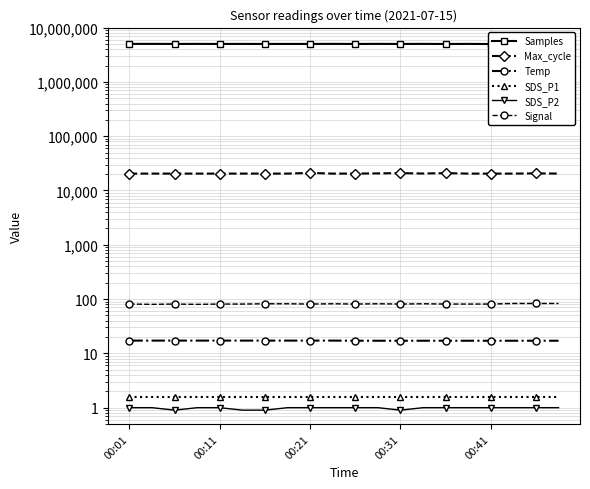

Reading left to right, list all the values displayed in this chart.

Samples: 5008540.0	5013580.0	5002661.0	5010124.0	4998921.0	5006542.0	4999761.0	5004056.0	4999955.0	5013262.0	4996684.0	5012580.0	4998757.0	5011875.0	4991689.0	5008868.0	4985117.0	5016153.0	4988491.0	5016734.0
Max_cycle: 20479.0	20468.0	20497.0	20468.0	20475.0	20480.0	20498.0	20465.0	21109.0	20461.0	20487.0	20653.0	20902.0	20544.0	20891.0	20464.0	20468.0	20465.0	20664.0	20476.0
Temp: 17.2	17.2	17.2	17.2	17.2	17.2	17.2	17.2	17.2	17.2	17.1	17.1	17.1	17.1	17.1	17.1	17.1	17.1	17.1	17.1
SDS_P1: 1.6	1.6	1.6	1.6	1.6	1.6	1.6	1.6	1.6	1.6	1.6	1.6	1.6	1.6	1.6	1.6	1.6	1.6	1.6	1.6
SDS_P2: 1.0	1.0	0.9	1.0	1.0	0.9	0.9	1.0	1.0	1.0	1.0	1.0	0.9	1.0	1.0	1.0	1.0	1.0	1.0	1.0
Signal: 81.0	80.0	81.0	80.0	81.0	81.0	82.0	82.0	81.0	82.0	81.0	82.0	81.0	82.0	81.0	81.0	81.0	83.0	83.0	83.0